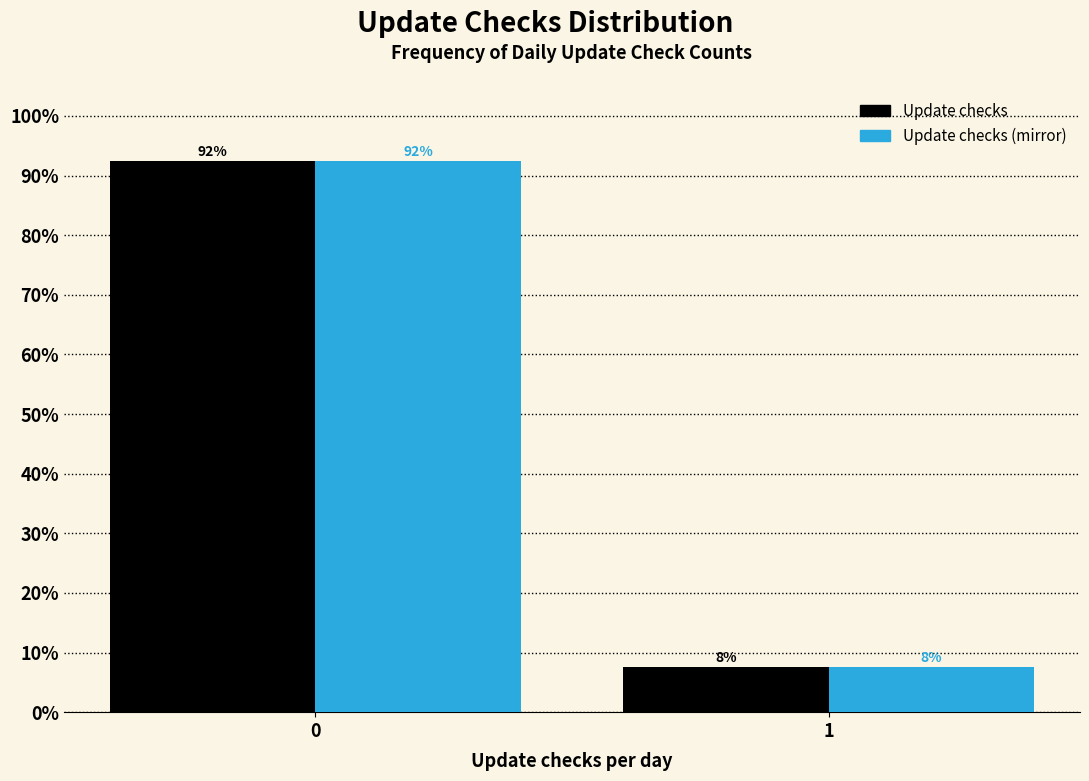

What is the average value of the Update checks series?

50.0